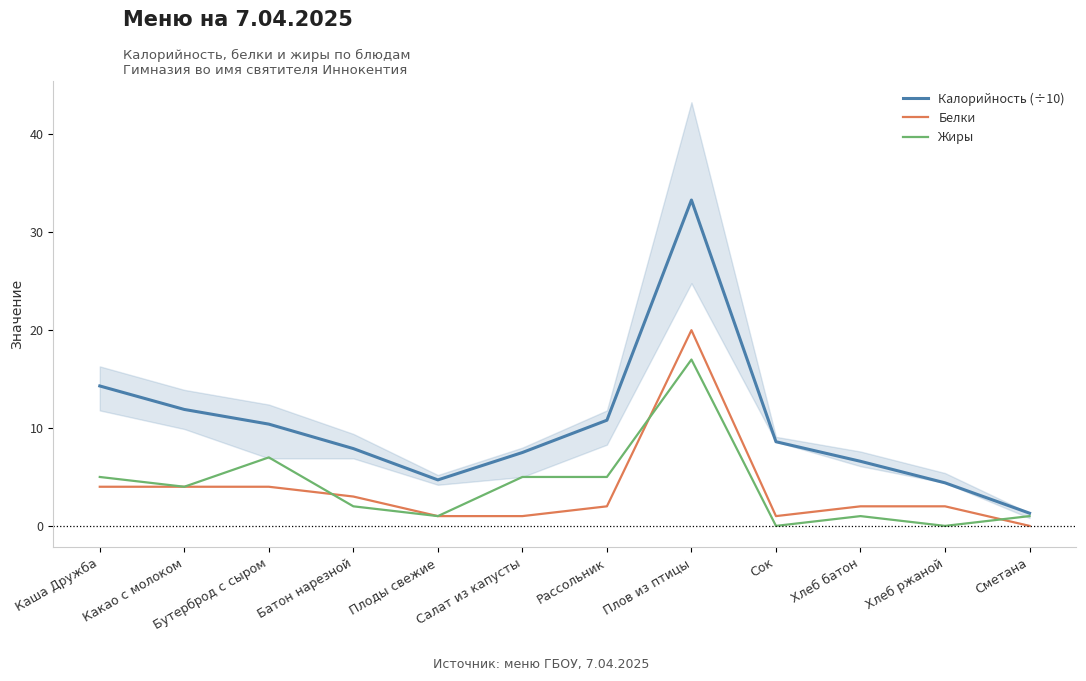

What is the average value of the Белки series?

3.7